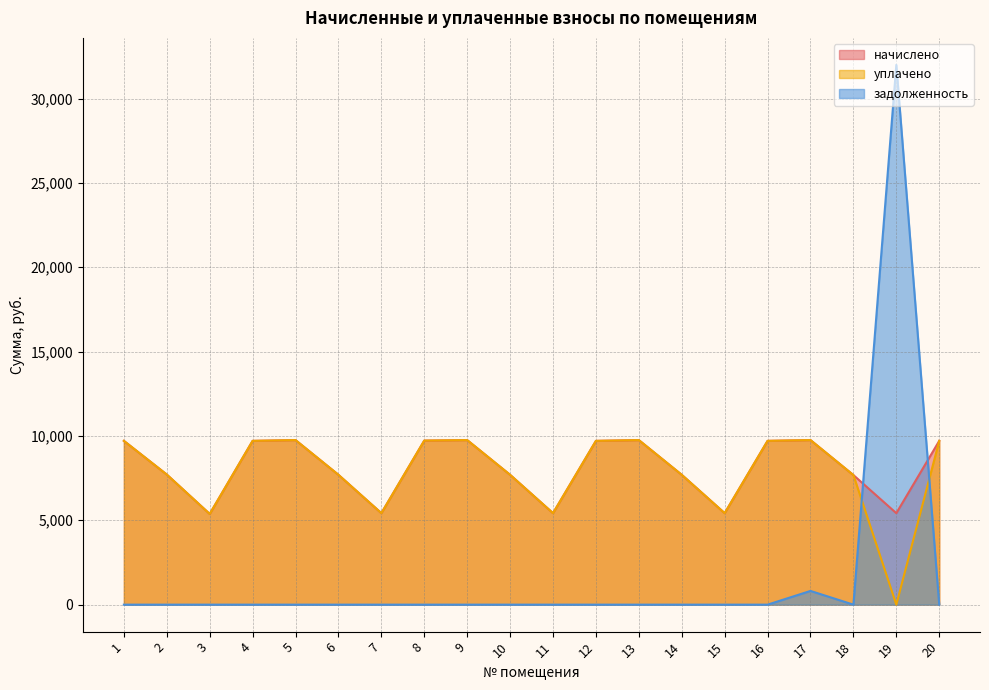

Where is the first local maximum for задолженность?

17